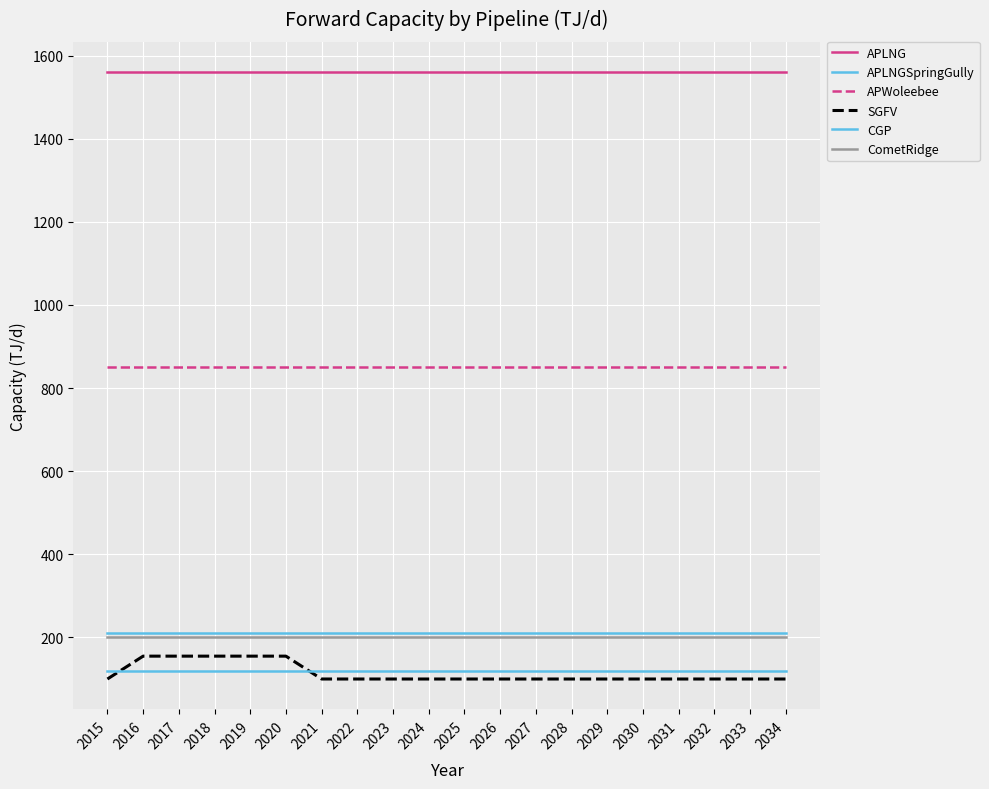

What is the sum of all SGFV values?

2275